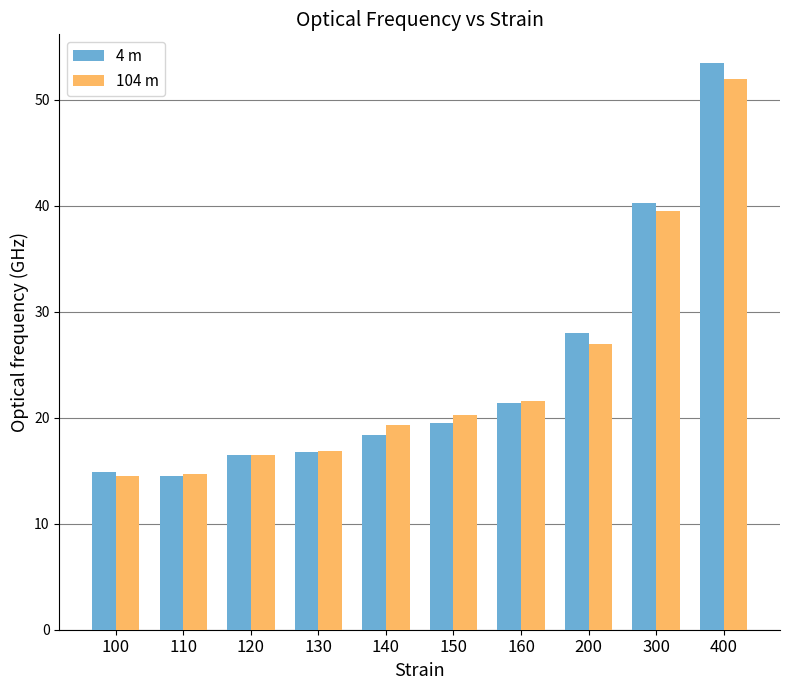

Rank the series by their maximum value, from lowest to highest.

104 m, 4 m